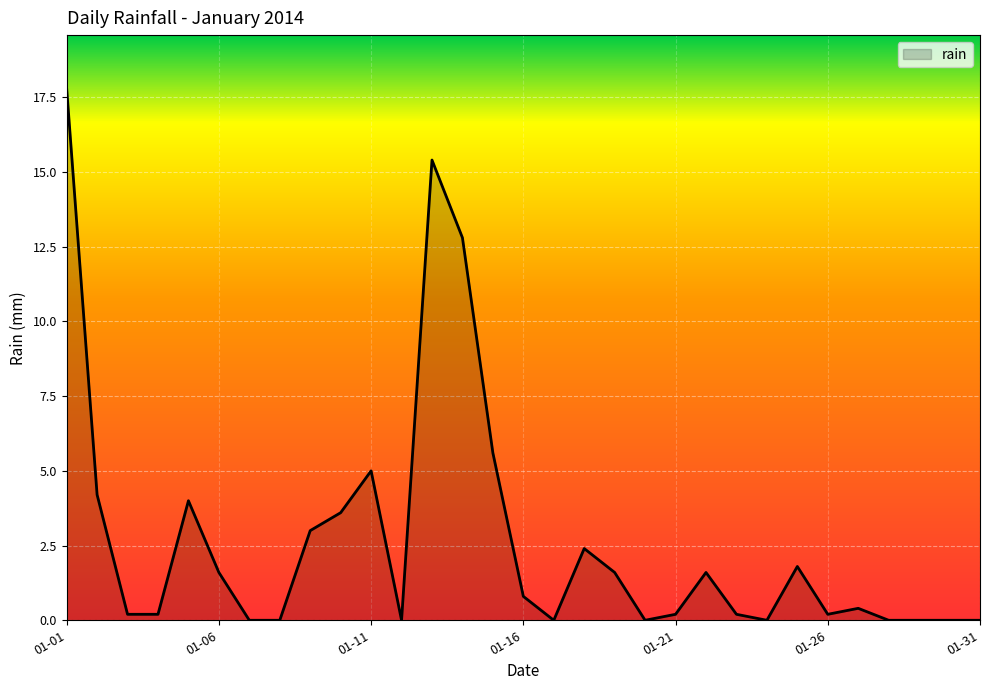

How many lines are shown in the chart?

1